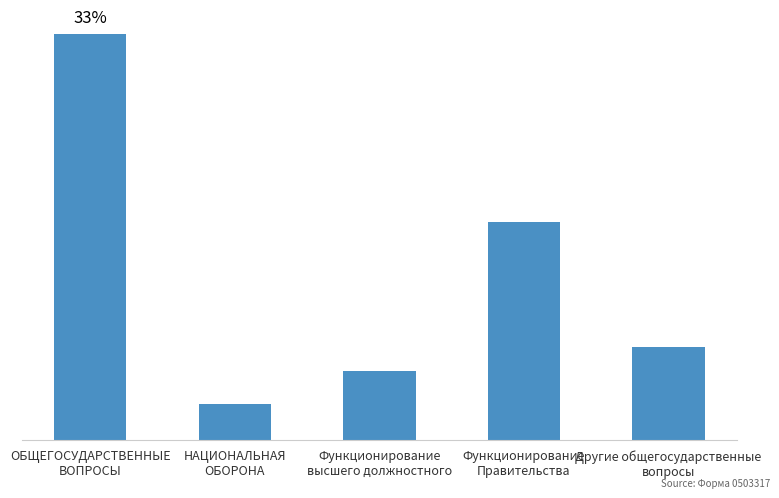

Are the bars horizontal?

No